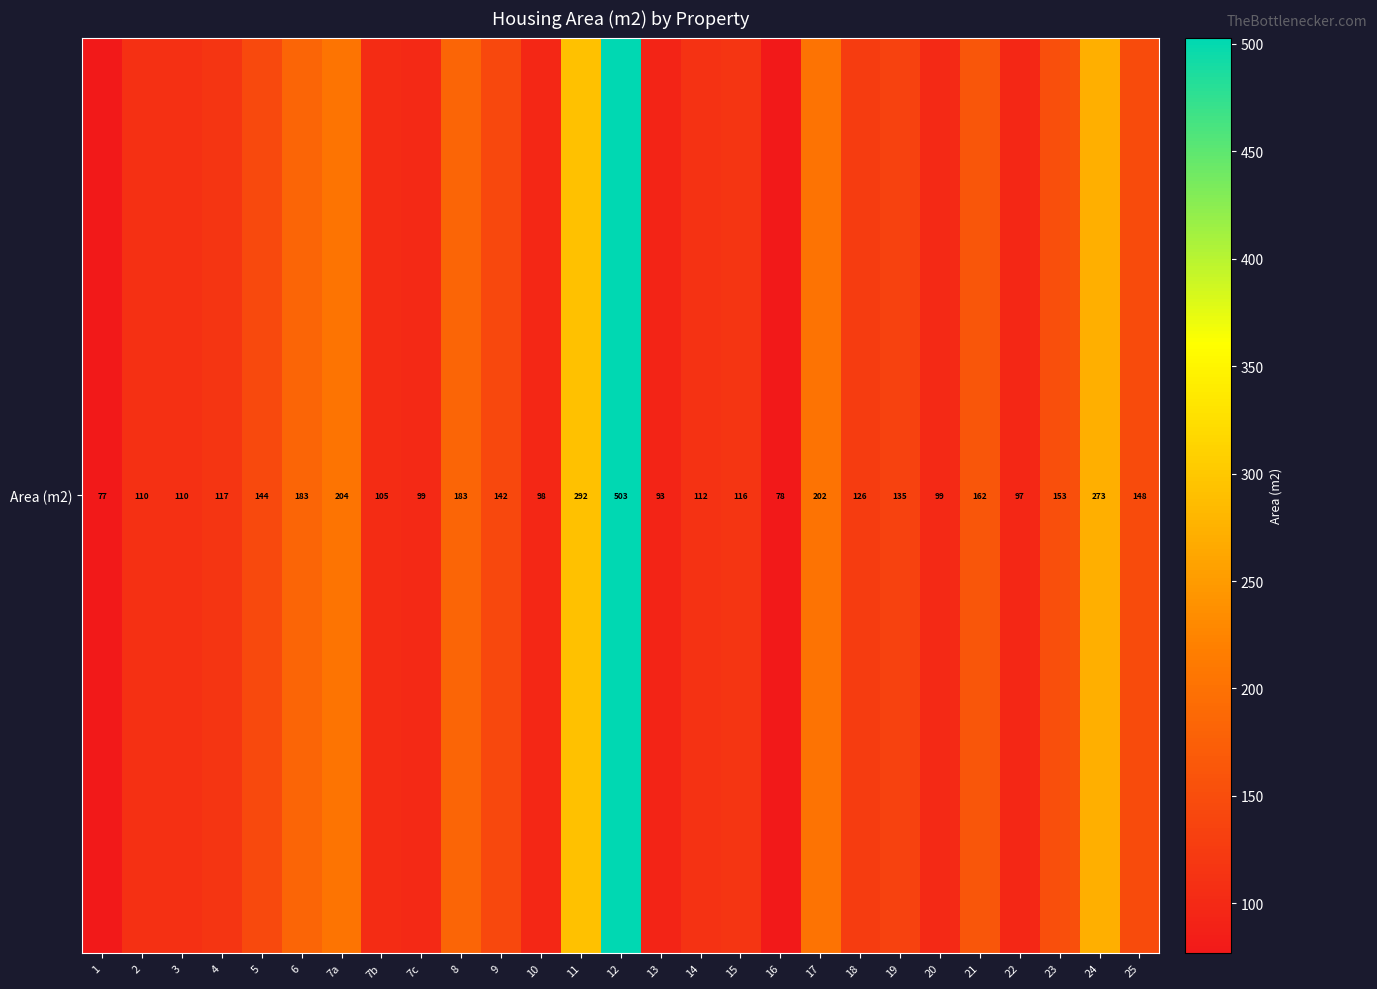

List the labels in order of value, smallest first.

1, 16, 13, 22, 10, 7c, 20, 7b, 2, 3, 14, 15, 4, 18, 19, 9, 5, 25, 23, 21, 6, 8, 17, 7a, 24, 11, 12